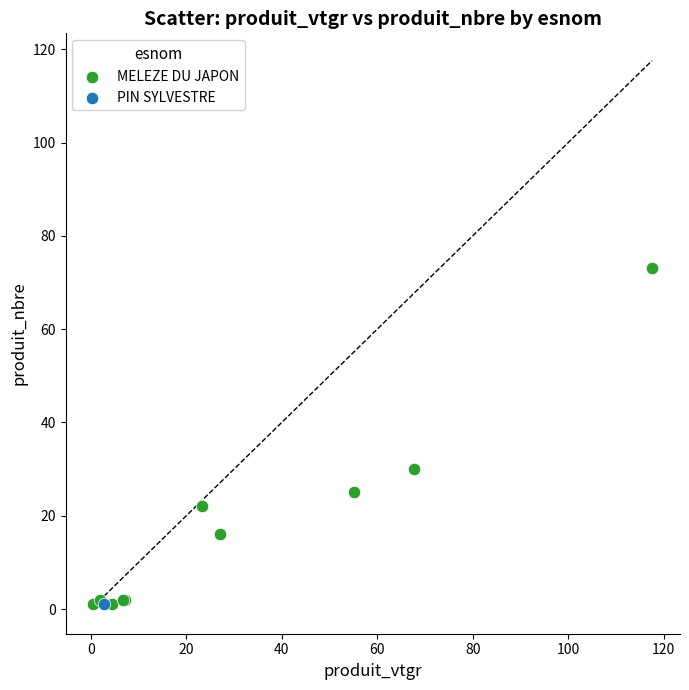

What are all the series names shown in the legend?

MELEZE DU JAPON, PIN SYLVESTRE